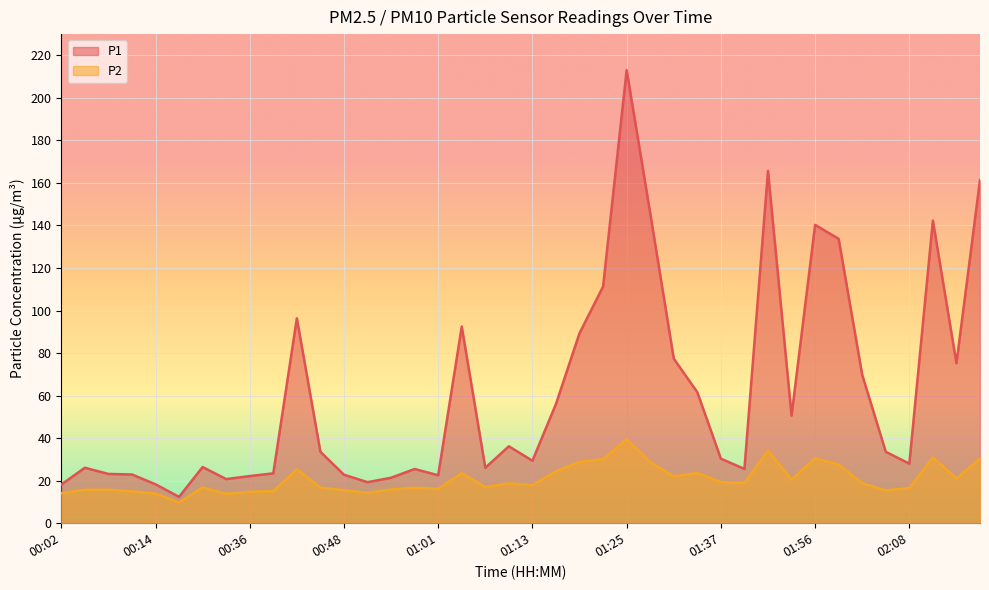

Reading left to right, list all the values displayed in this chart.

P1: 18.2	26.1	23.2	22.9	18.3	12.4	26.4	20.8	22.2	23.4	96.3	33.6	22.8	19.3	21.4	25.5	22.6	92.5	26.1	36.2	29.4	56.1	89.4	111.3	213.1	145.8	77.4	61.6	30.4	25.5	165.7	50.6	140.3	133.7	69.8	33.6	28.0	142.3	75.2	161.3
P2: 14.1	15.7	15.8	14.9	14.0	9.8	16.8	13.8	14.8	15.1	25.4	16.8	15.5	14.3	15.8	16.7	16.1	23.6	17.0	18.8	17.9	24.4	28.9	30.1	39.5	28.8	22.0	23.6	19.3	18.9	34.2	20.5	30.5	27.6	18.8	15.4	16.5	30.9	21.1	30.4